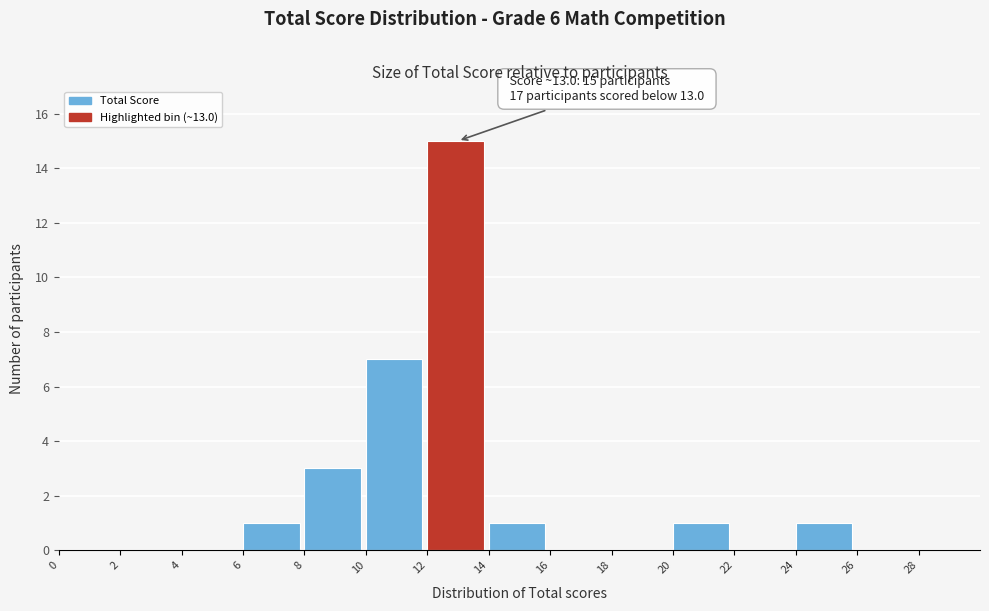

Over which range of the x-axis is the bar tallest?

12 to 14